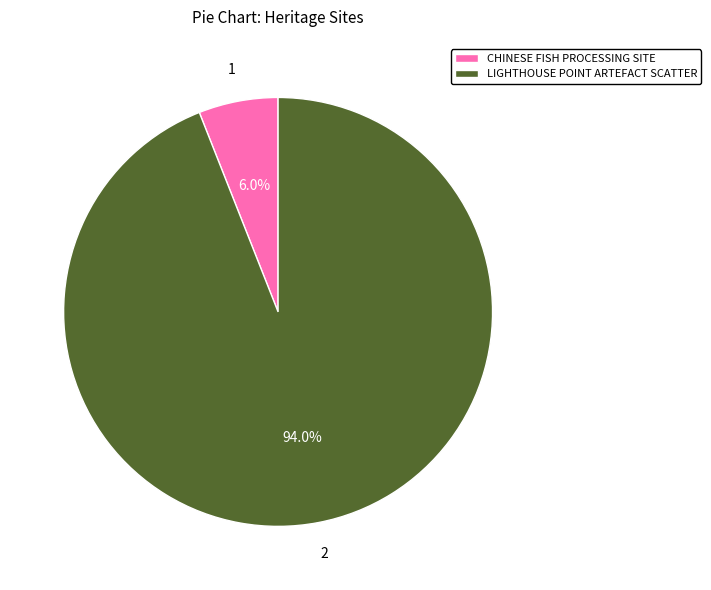

True or false: CHINESE FISH PROCESSING SITE accounts for 6% of the total.

True